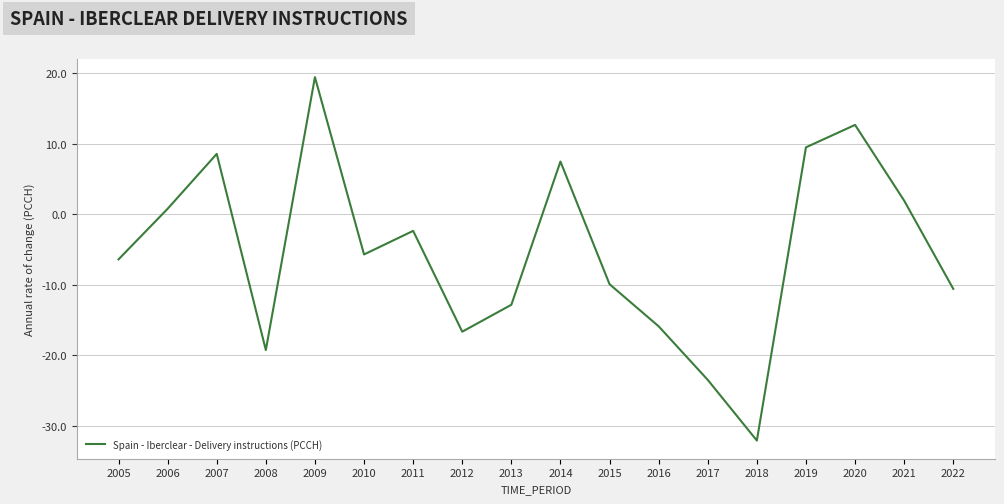

At which category does the data reach its first local peak?

2007